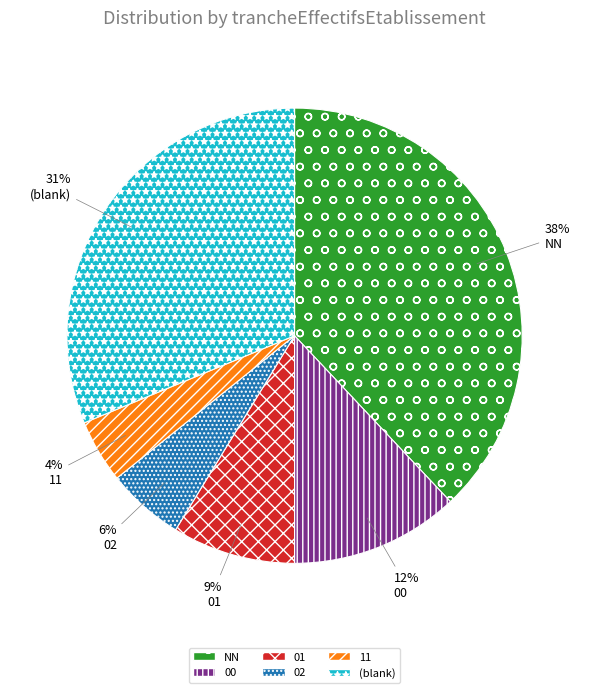

Combined, do 02 and 11 account for over 50%?

No